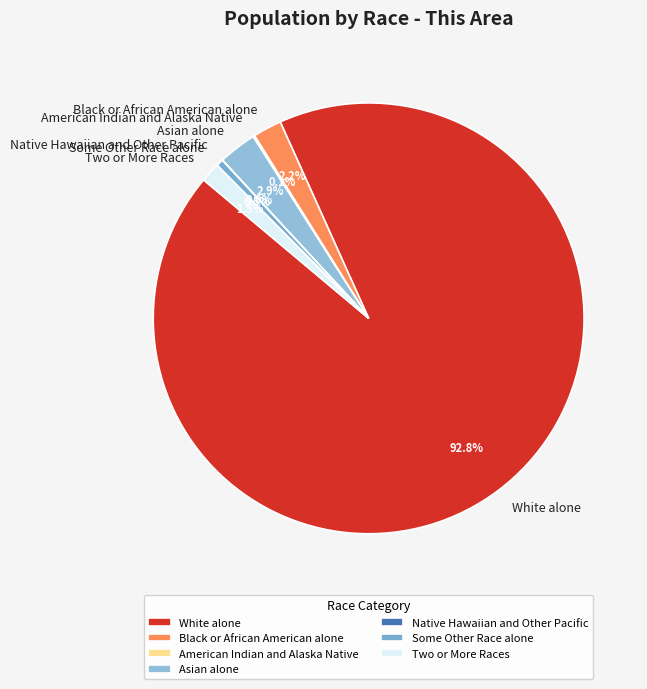

Approximately how many times larger is the value at Asian alone compared to Two or More Races?

1.9